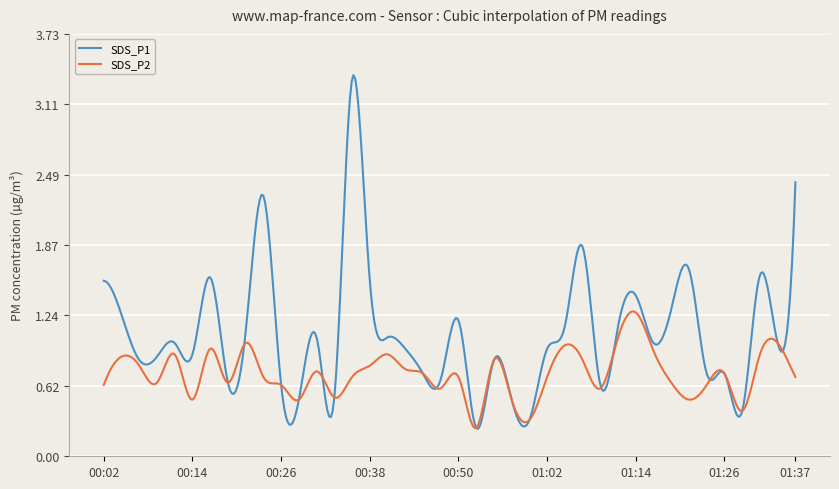

List the series in order of their peak value, highest first.

SDS_P1, SDS_P2